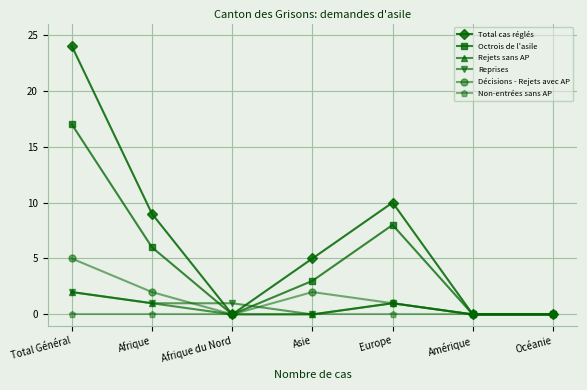

What is the value of the Décisions - Rejets avec AP point at the 2nd from the left?

2